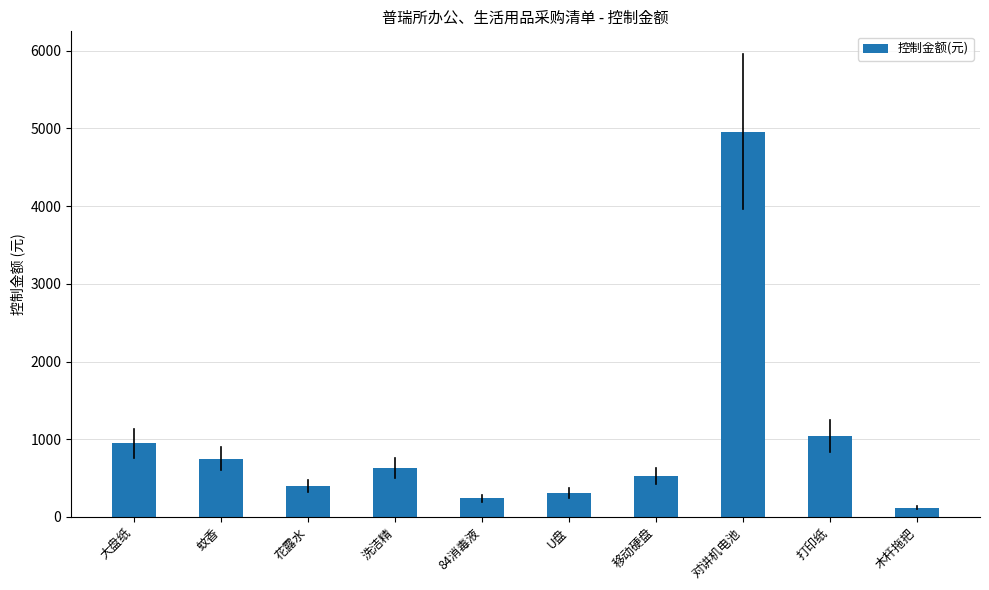

Count the number of data series in this chart.

1